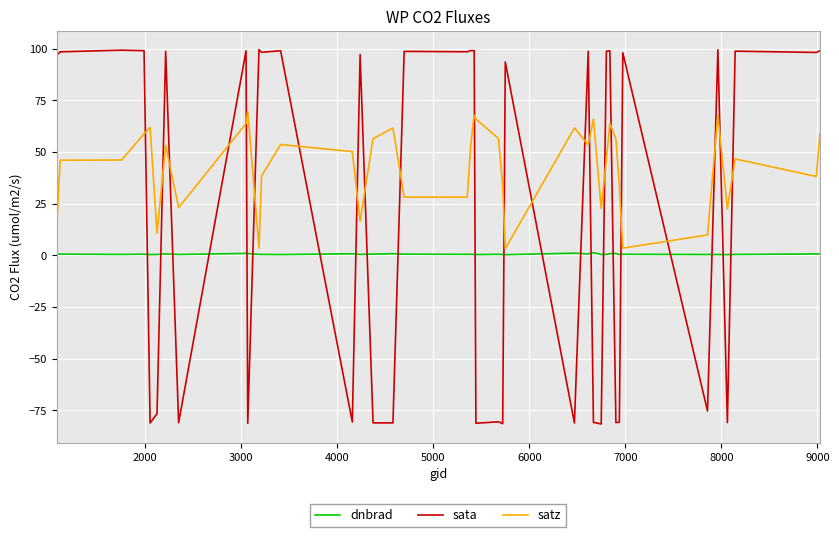

At how many categories does at least one series exceed 9?

40